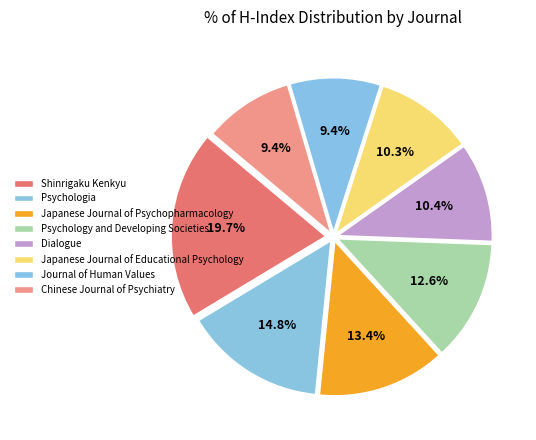

Is there a majority slice in this chart?

No